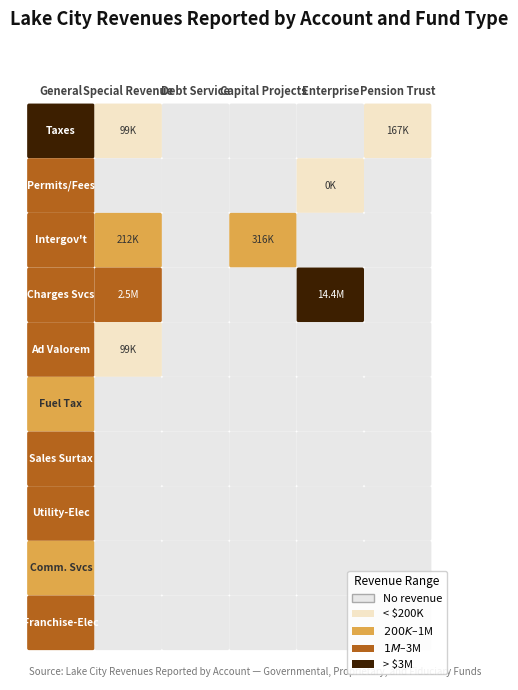

What is the maximum value shown in the chart?

14372706